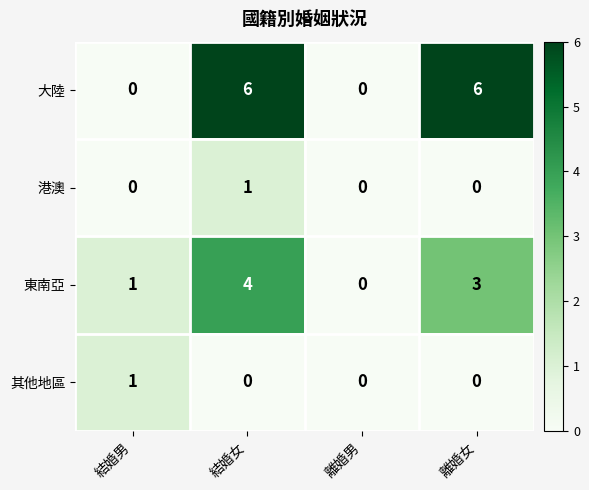

What is the average value of the 大陸 series?

3